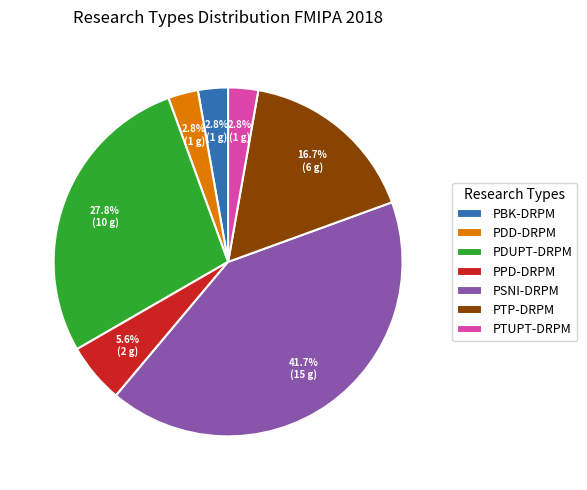

What is the ratio of the value at PDD-DRPM to the value at PDUPT-DRPM?

0.1